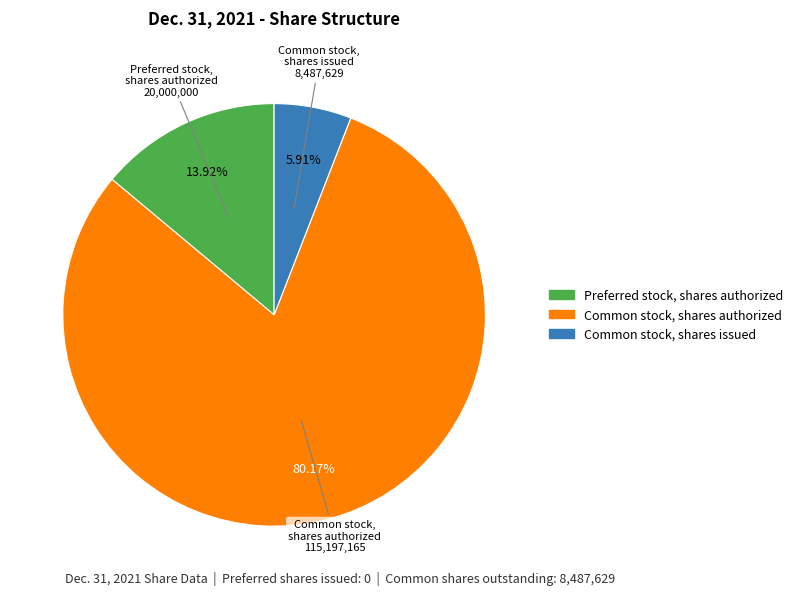

Approximately how many times larger is the value at Preferred stock, shares authorized compared to Common stock, shares issued?

2.4